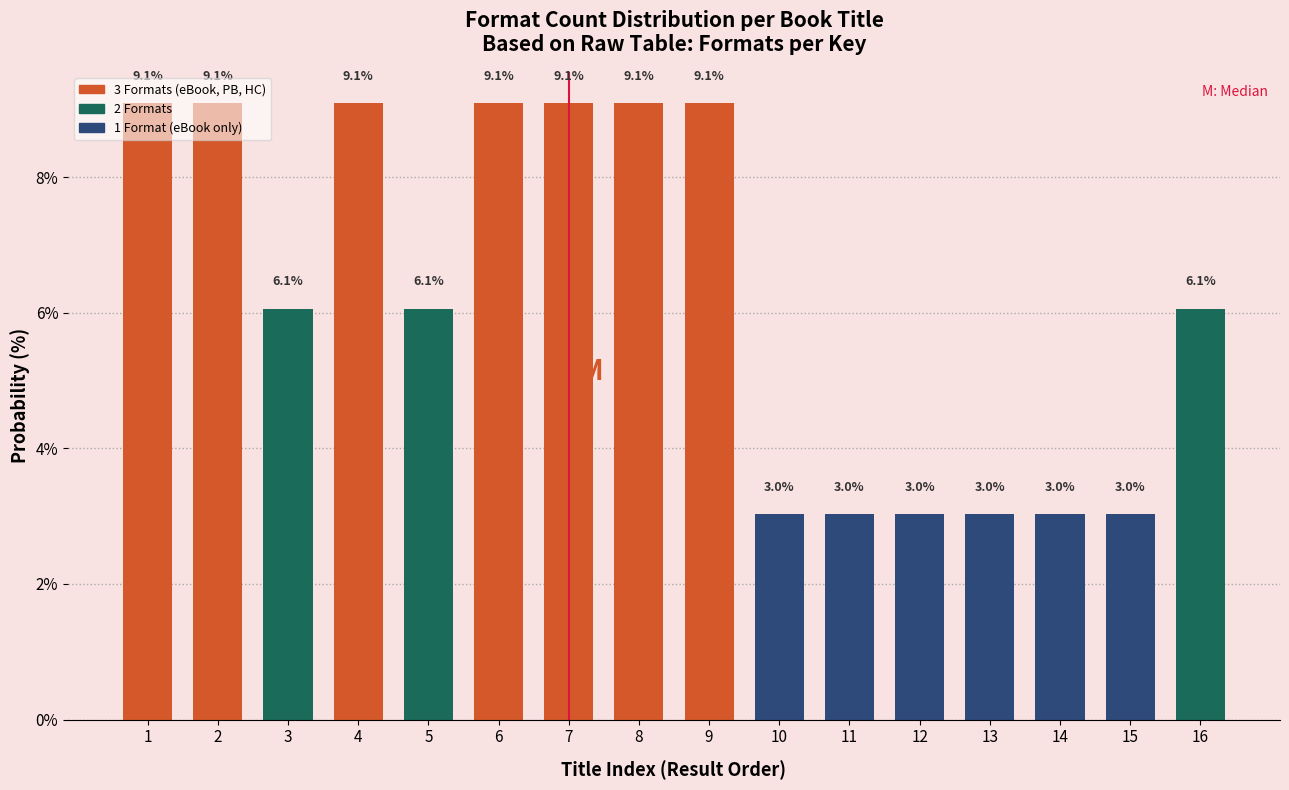

What is the minimum value shown in the chart?

3.0